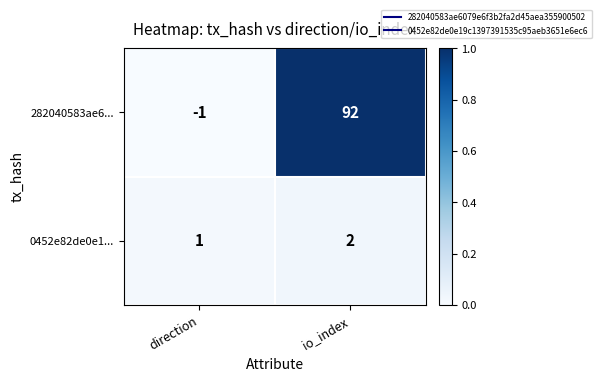

At which label does 282040583ae6... reach its peak?

io_index